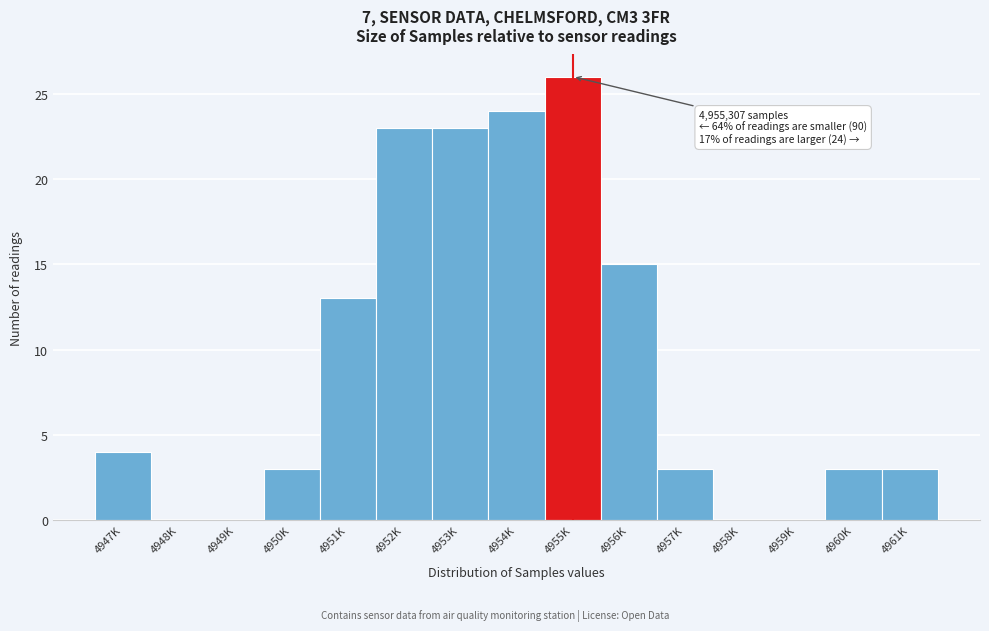

Reading right to left, list all the values displayed in this chart.

4961K=3	4960K=3	4959K=0	4958K=0	4957K=3	4956K=15	4955K=26	4954K=24	4953K=23	4952K=23	4951K=13	4950K=3	4949K=0	4948K=0	4947K=4